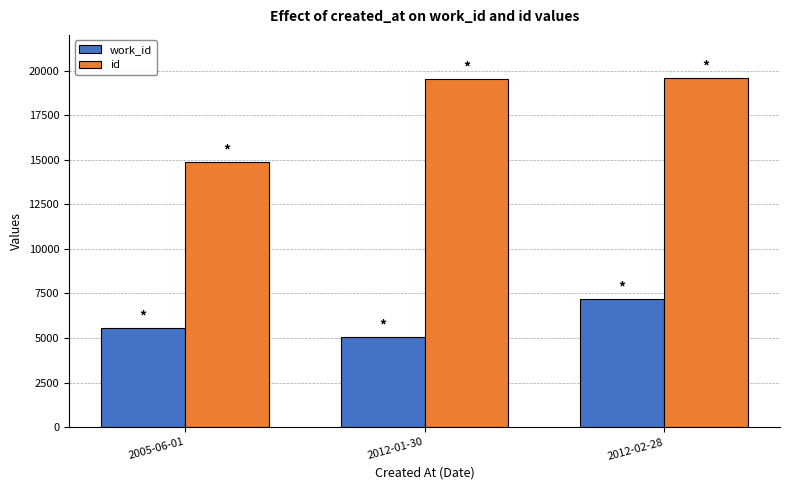

What position from the right is 2012-01-30?

2